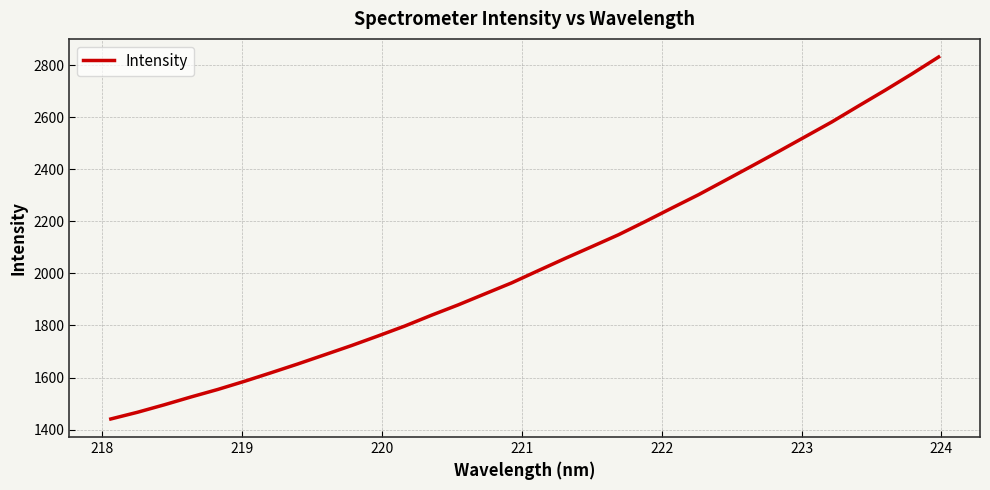

What is the difference between the maximum and minimum values?

1390.3